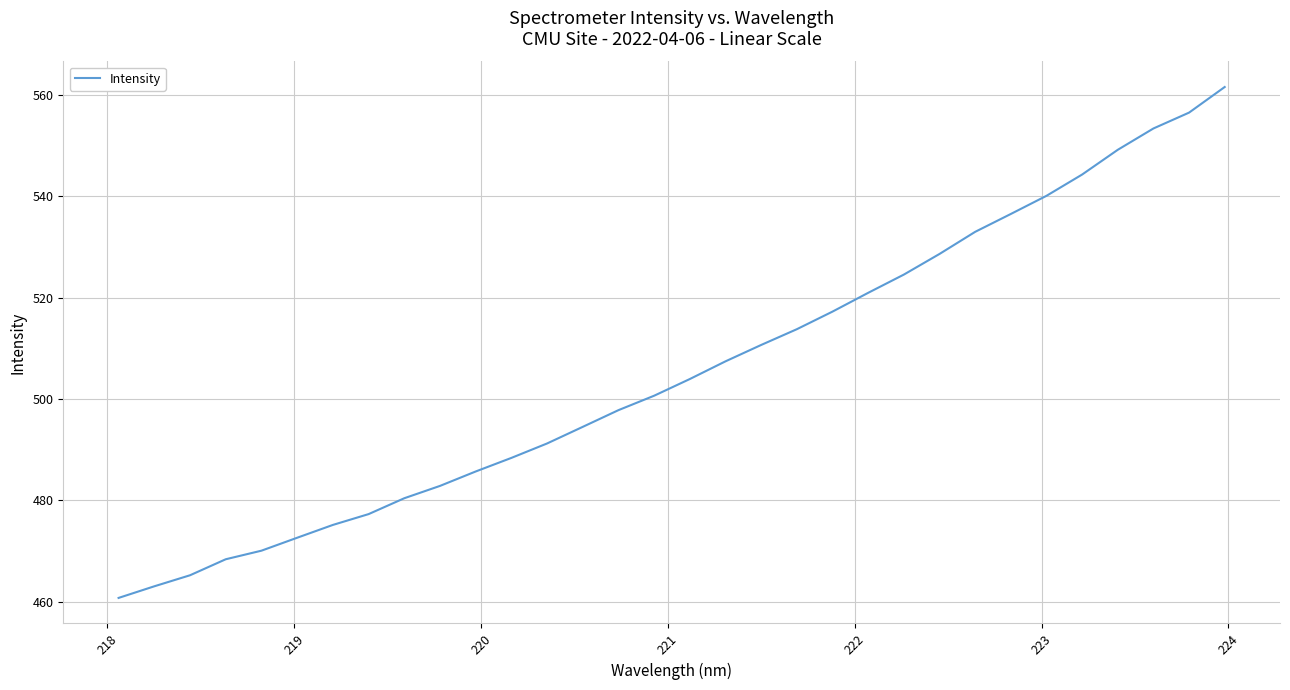

What is the difference between the maximum and minimum values?

100.8